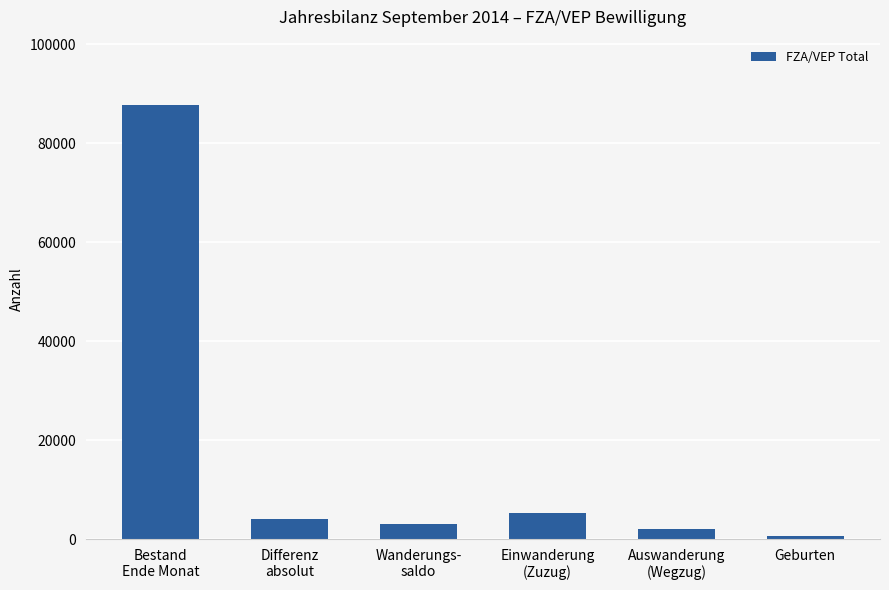

What is the maximum value shown in the chart?

87766